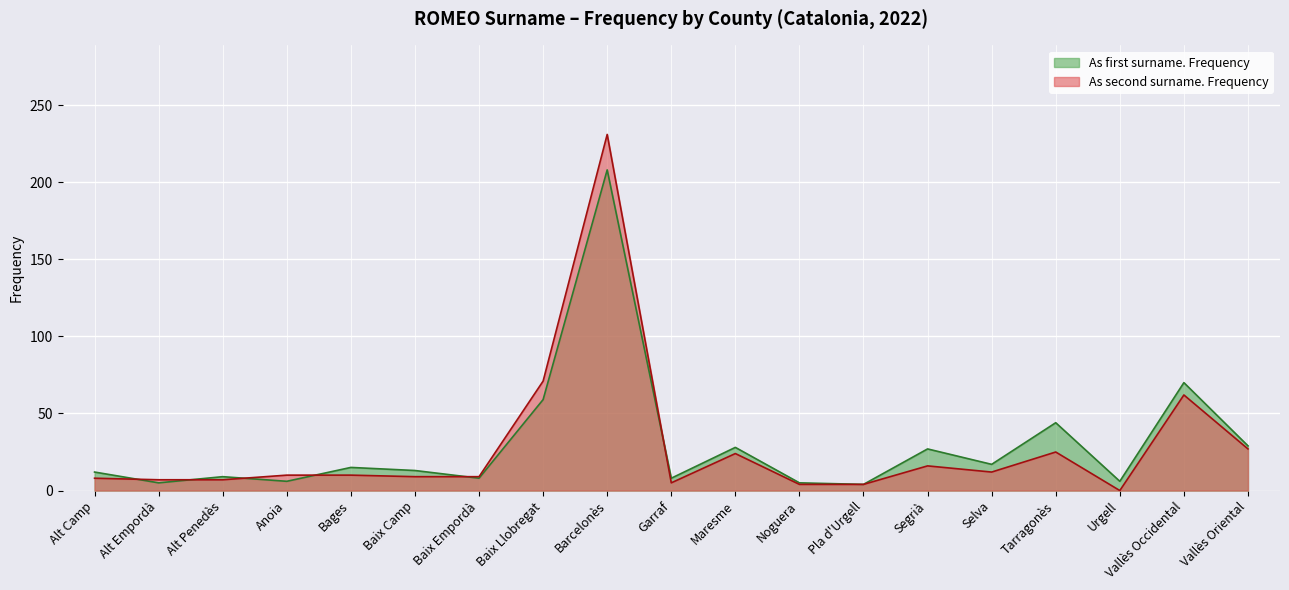

How many data points in As second surname. Frequency are less than 10?

9